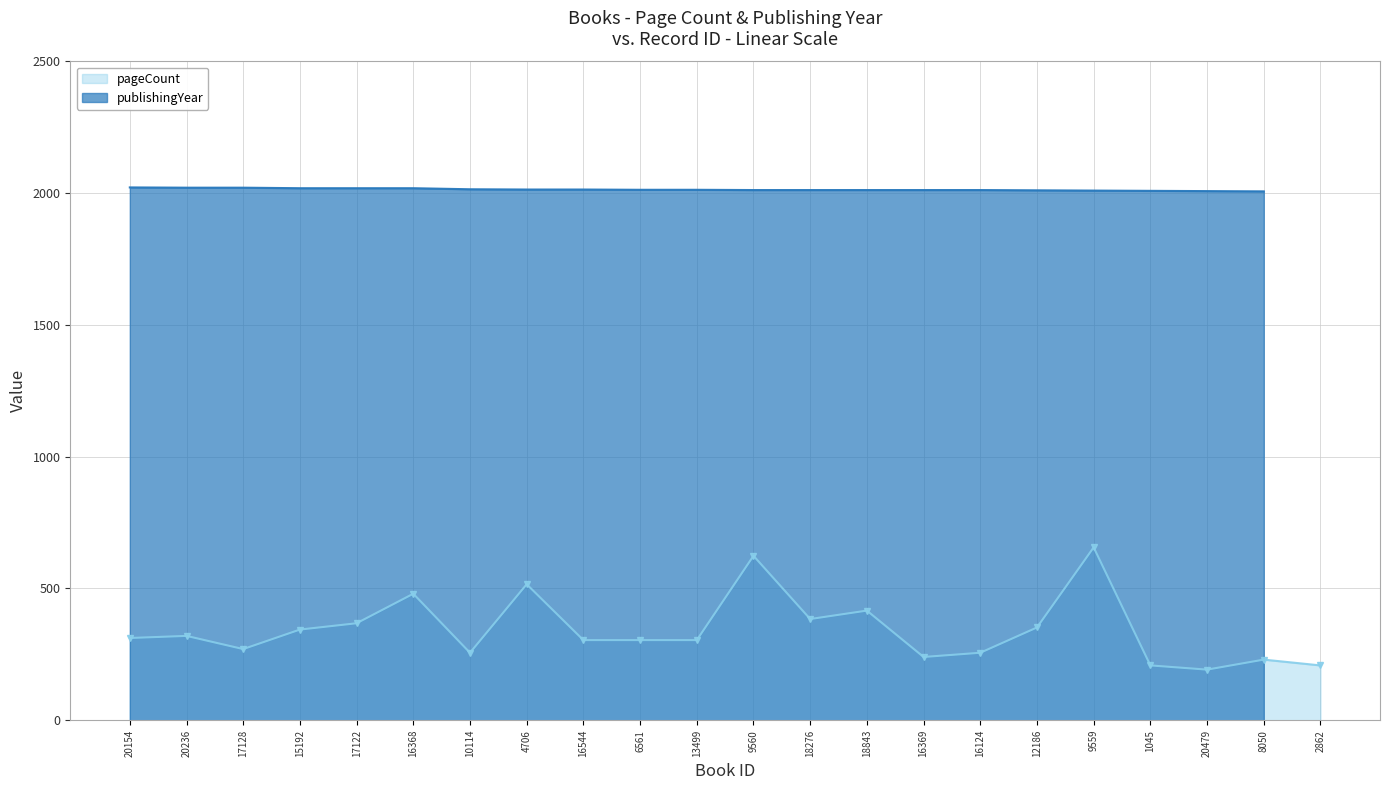

The chart shows a value of 154 at 15192. True or false?

False